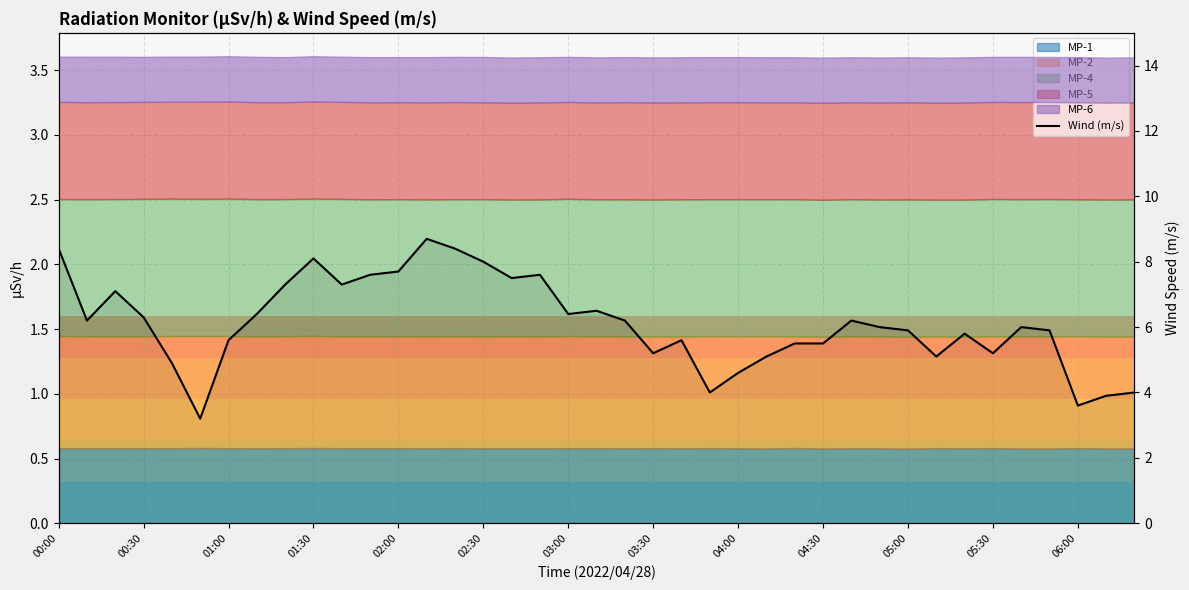

Where is the data nearest to the value 5?

02:00